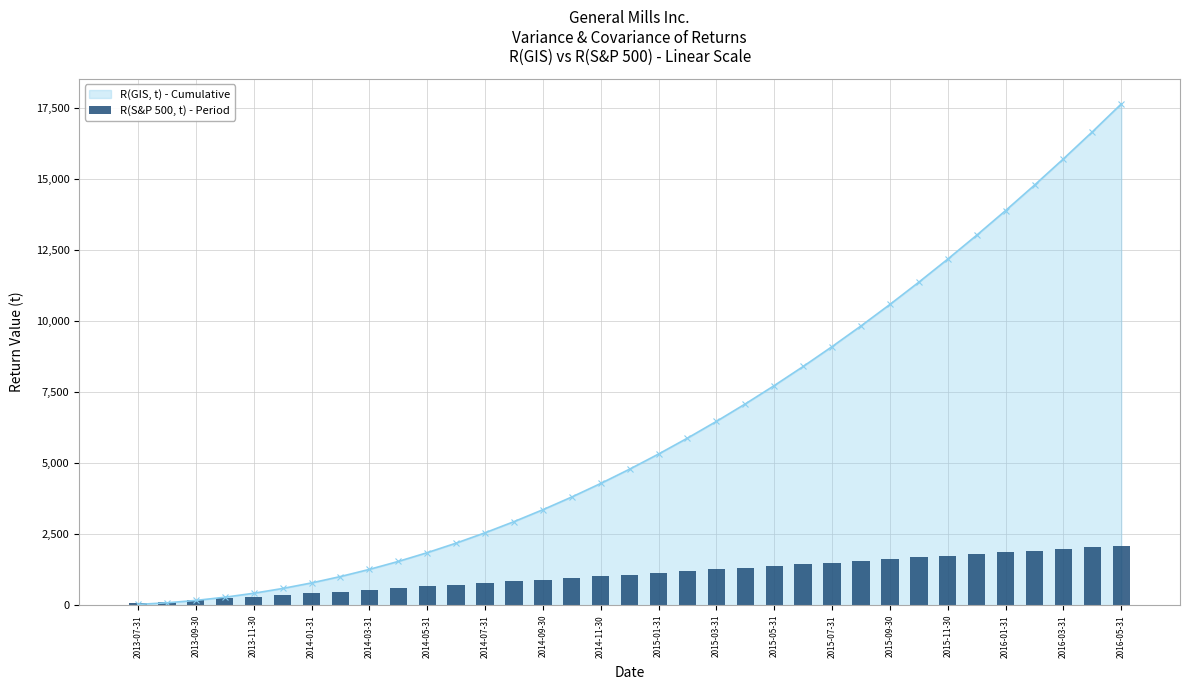

What is the smallest value displayed?

60